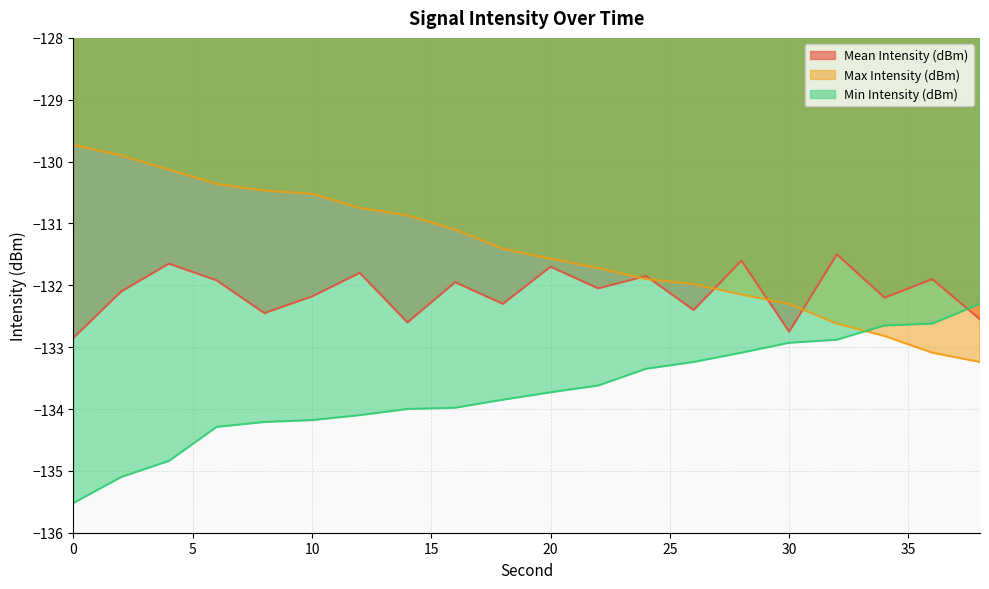

True or false: Min Intensity (dBm) has more than 1 interior local peaks.

False